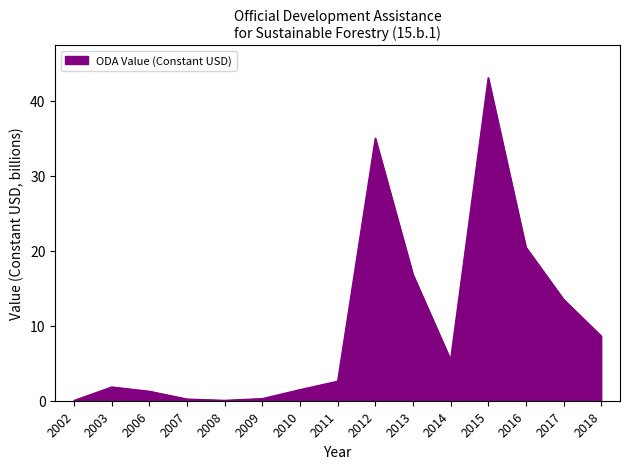

The chart shows a value of 8.0 at 2014. True or false?

False